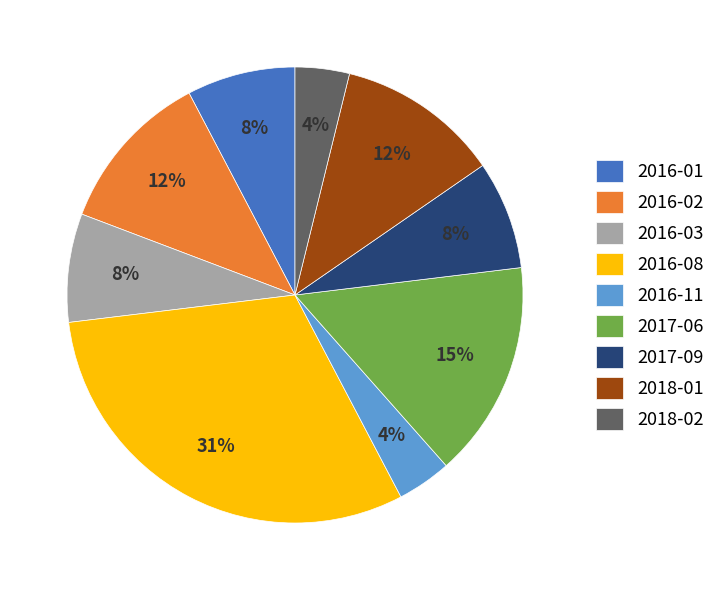

Which slice is the largest?

2016-08